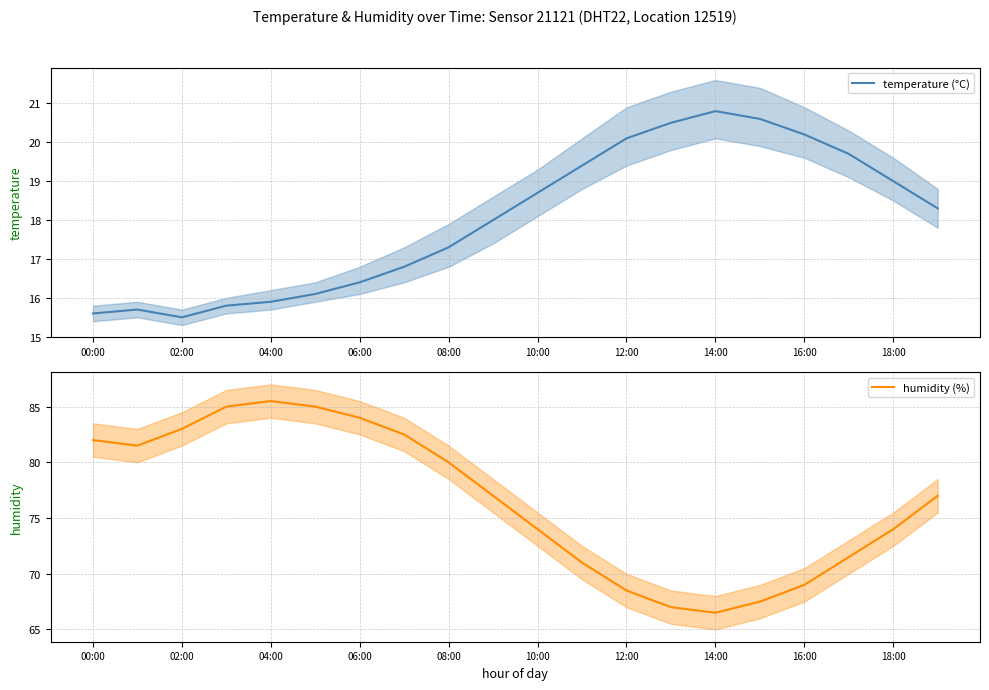

True or false: humidity (%) and temperature (°C) intersect in this chart.

False